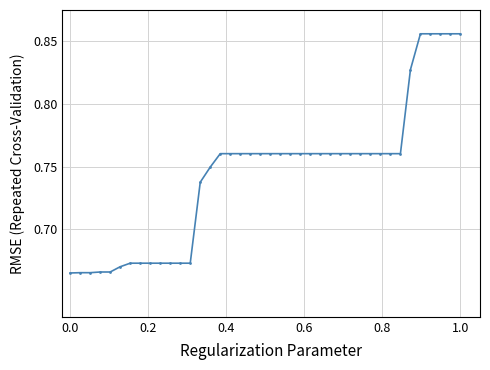

What is the sum of all values?

29.7